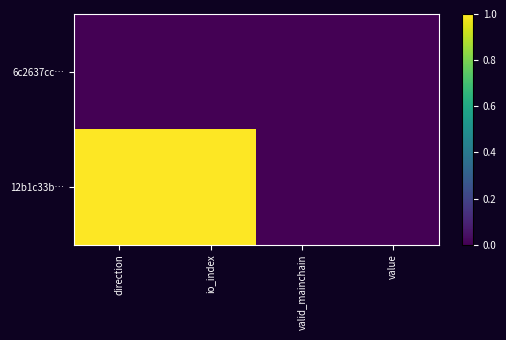

How many categories are shown in the chart?

4